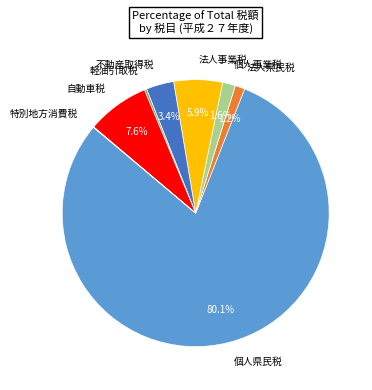

What is the largest slice in the pie chart?

個人県民税